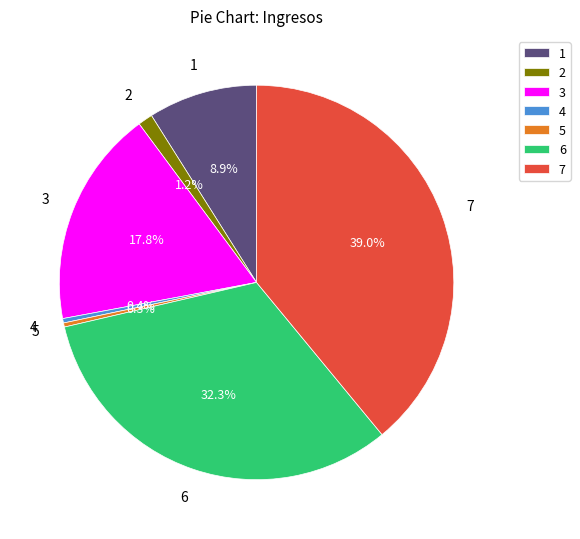

To the nearest percent, what is the average slice percentage?

14%